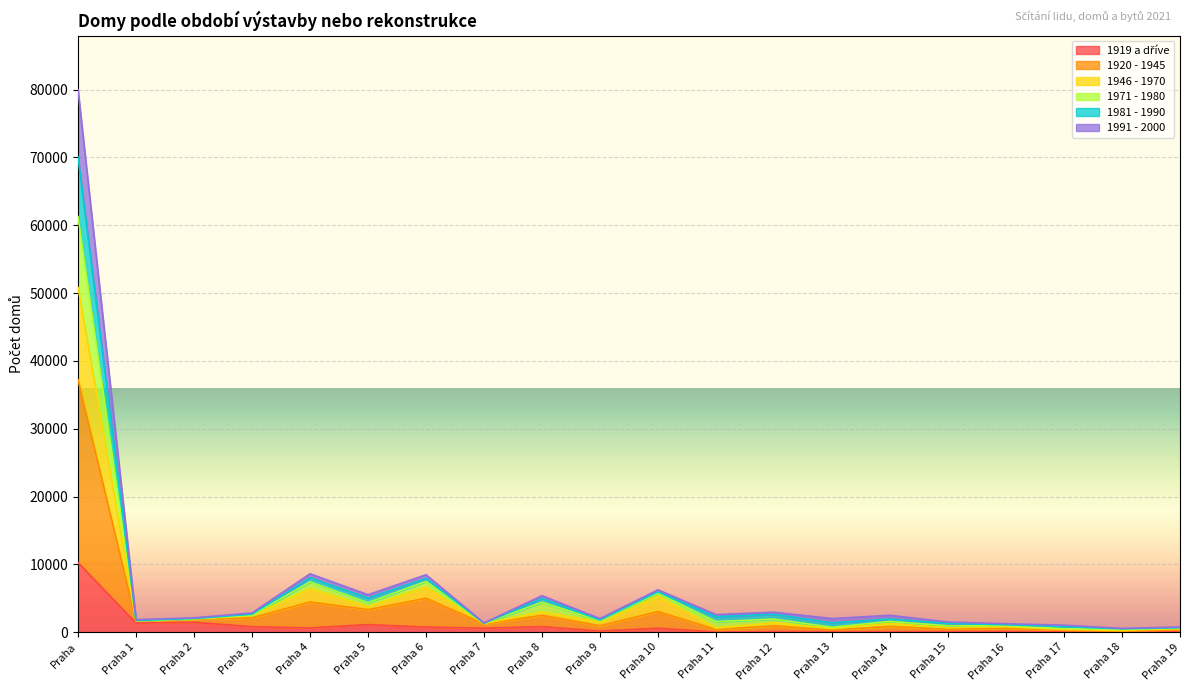

At how many categories does at least one series exceed 57446?

1